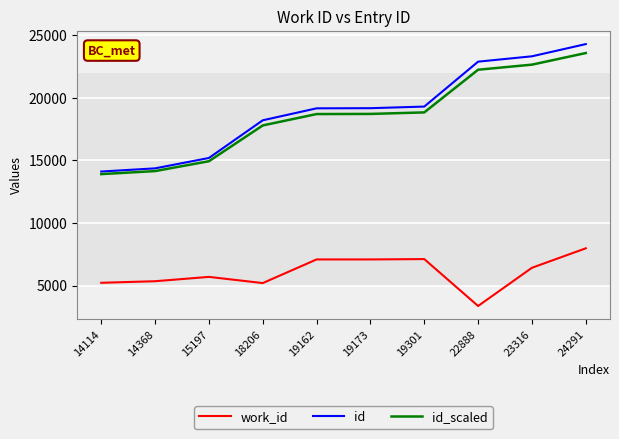

Which series has the largest total across all categories?

id